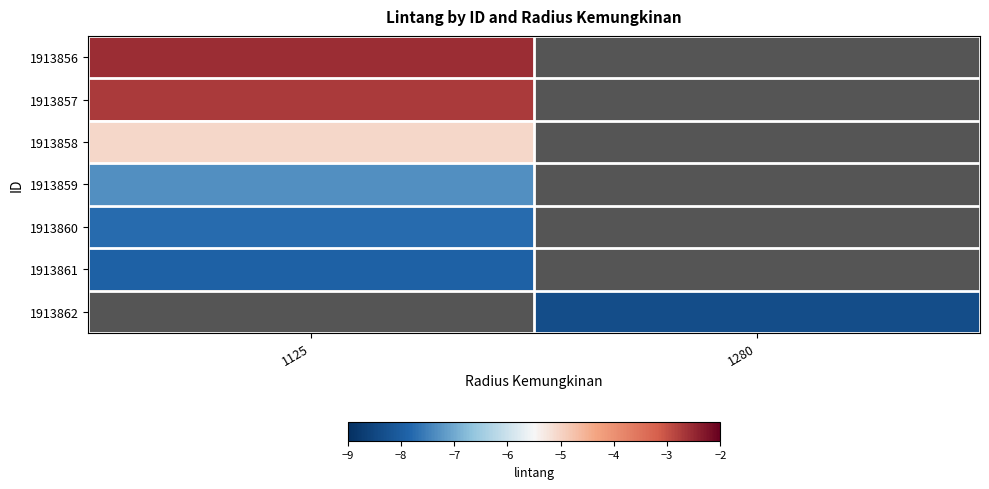

What is the minimum value shown in the chart?

-8.3